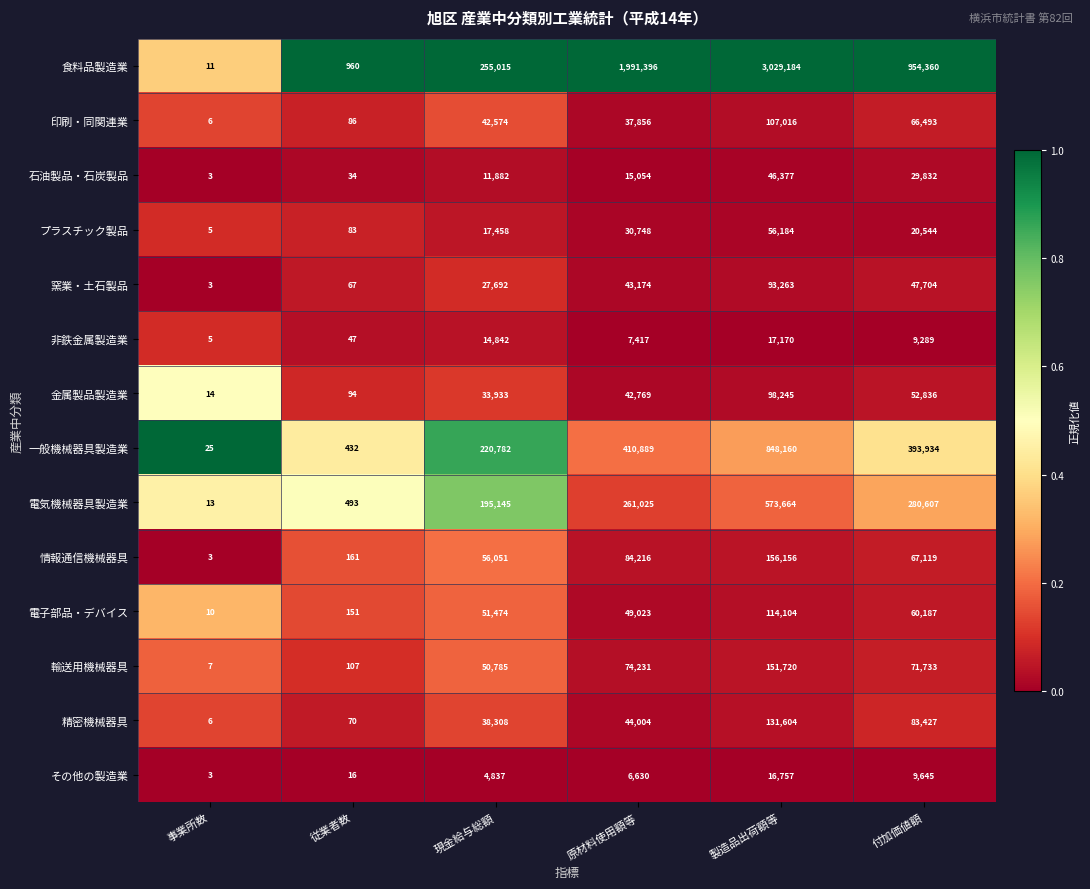

True or false: 精密機械器具 has a value of 59329 at 現金給与総額.

False